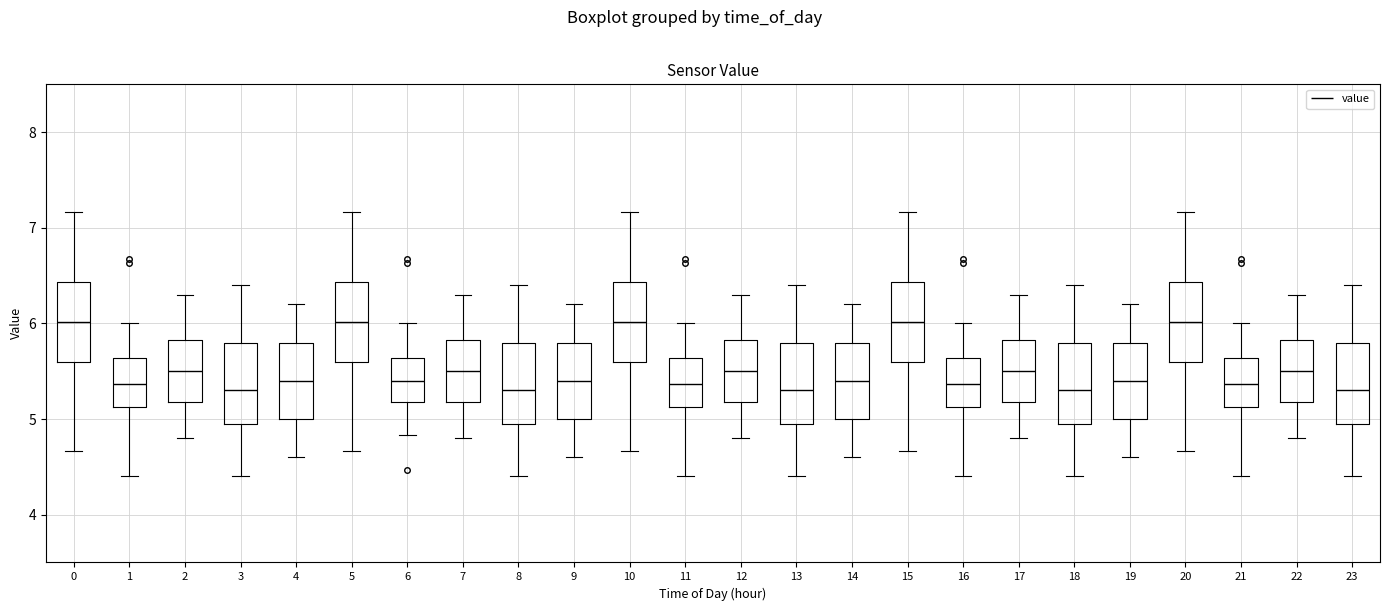

Reading left to right, transcribe this box plot: for each box, give where its median line is, the range the box spans, and where its two whiskers end, as read against the y-axis. The values are not printed on the chart, so give them approximately, as read against the axis.

0: median 6.0, box 5.6 to 6.4, whiskers 4.7 to 7.2
1: median 5.4, box 5.1 to 5.6, whiskers 4.4 to 6.0
2: median 5.5, box 5.2 to 5.8, whiskers 4.8 to 6.3
3: median 5.3, box 5.0 to 5.8, whiskers 4.4 to 6.4
4: median 5.4, box 5.0 to 5.8, whiskers 4.6 to 6.2
5: median 6.0, box 5.6 to 6.4, whiskers 4.7 to 7.2
6: median 5.4, box 5.2 to 5.6, whiskers 4.8 to 6.0
7: median 5.5, box 5.2 to 5.8, whiskers 4.8 to 6.3
8: median 5.3, box 5.0 to 5.8, whiskers 4.4 to 6.4
9: median 5.4, box 5.0 to 5.8, whiskers 4.6 to 6.2
10: median 6.0, box 5.6 to 6.4, whiskers 4.7 to 7.2
11: median 5.4, box 5.1 to 5.6, whiskers 4.4 to 6.0
12: median 5.5, box 5.2 to 5.8, whiskers 4.8 to 6.3
13: median 5.3, box 5.0 to 5.8, whiskers 4.4 to 6.4
14: median 5.4, box 5.0 to 5.8, whiskers 4.6 to 6.2
15: median 6.0, box 5.6 to 6.4, whiskers 4.7 to 7.2
16: median 5.4, box 5.1 to 5.6, whiskers 4.4 to 6.0
17: median 5.5, box 5.2 to 5.8, whiskers 4.8 to 6.3
18: median 5.3, box 5.0 to 5.8, whiskers 4.4 to 6.4
19: median 5.4, box 5.0 to 5.8, whiskers 4.6 to 6.2
20: median 6.0, box 5.6 to 6.4, whiskers 4.7 to 7.2
21: median 5.4, box 5.1 to 5.6, whiskers 4.4 to 6.0
22: median 5.5, box 5.2 to 5.8, whiskers 4.8 to 6.3
23: median 5.3, box 5.0 to 5.8, whiskers 4.4 to 6.4